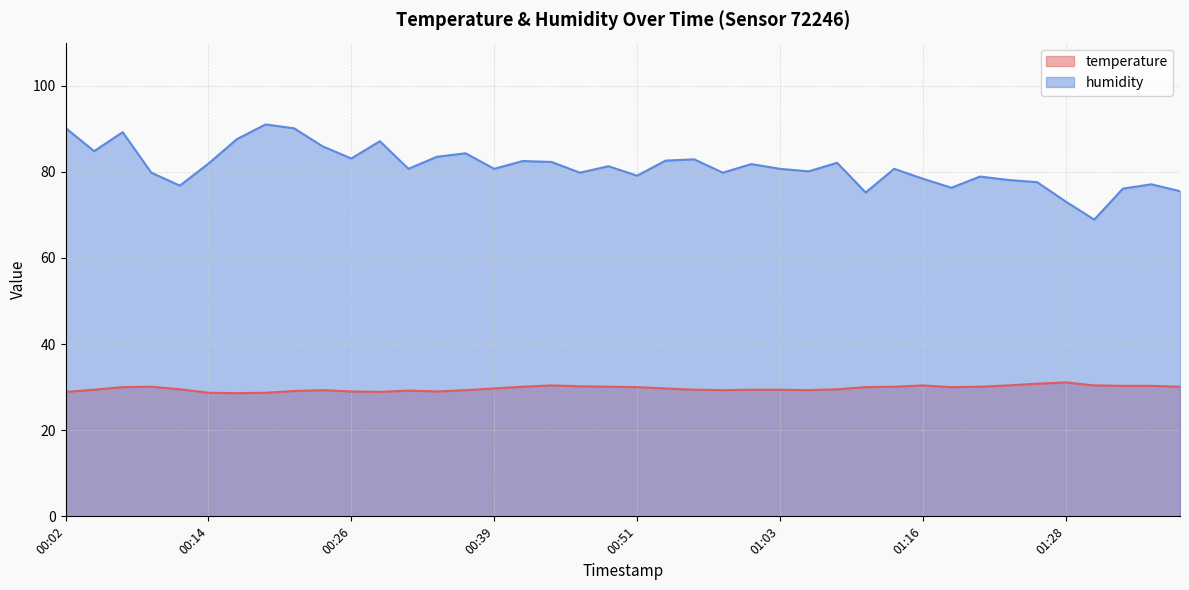

Reading right to left, what are all the values shown in this chart?

temperature: 30.1	30.3	30.3	30.4	31.1	30.8	30.4	30.1	30.0	30.4	30.1	30.0	29.5	29.3	29.4	29.4	29.3	29.4	29.7	30.0	30.1	30.2	30.4	30.1	29.7	29.3	29.0	29.2	28.9	29.0	29.3	29.1	28.7	28.6	28.7	29.5	30.1	30.0	29.4	28.9
humidity: 75.5	77.1	76.1	68.9	73.1	77.6	78.1	78.9	76.3	78.4	80.7	75.2	82.1	80.1	80.7	81.8	79.8	82.9	82.6	79.1	81.3	79.8	82.3	82.5	80.7	84.3	83.5	80.7	87.1	83.1	85.9	90.1	91.0	87.6	81.9	76.8	79.8	89.2	84.8	90.2